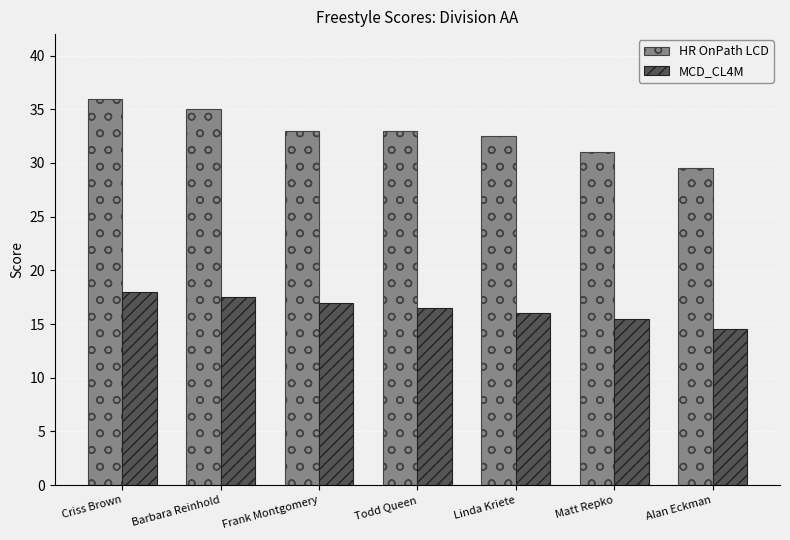

At which category is the sum across all series the highest?

Criss Brown